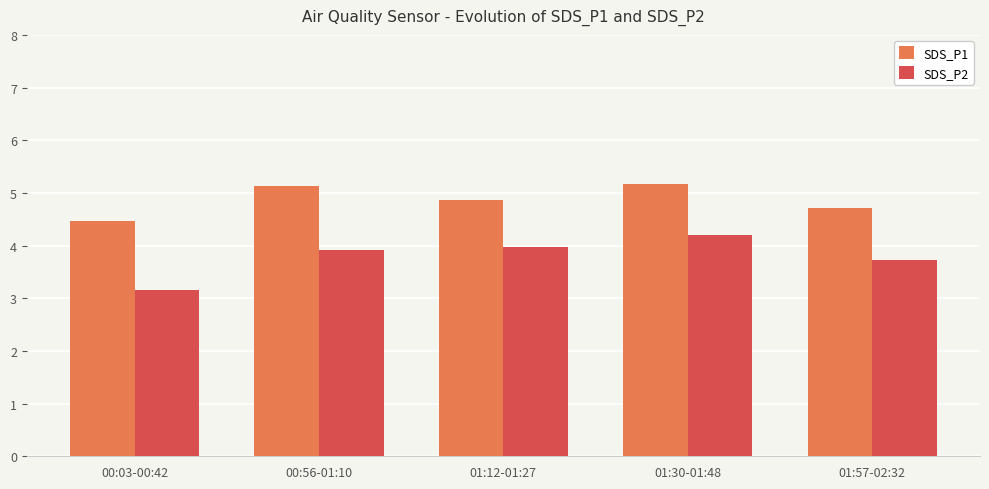

What is the total value across all series at 01:12-01:27?

8.8